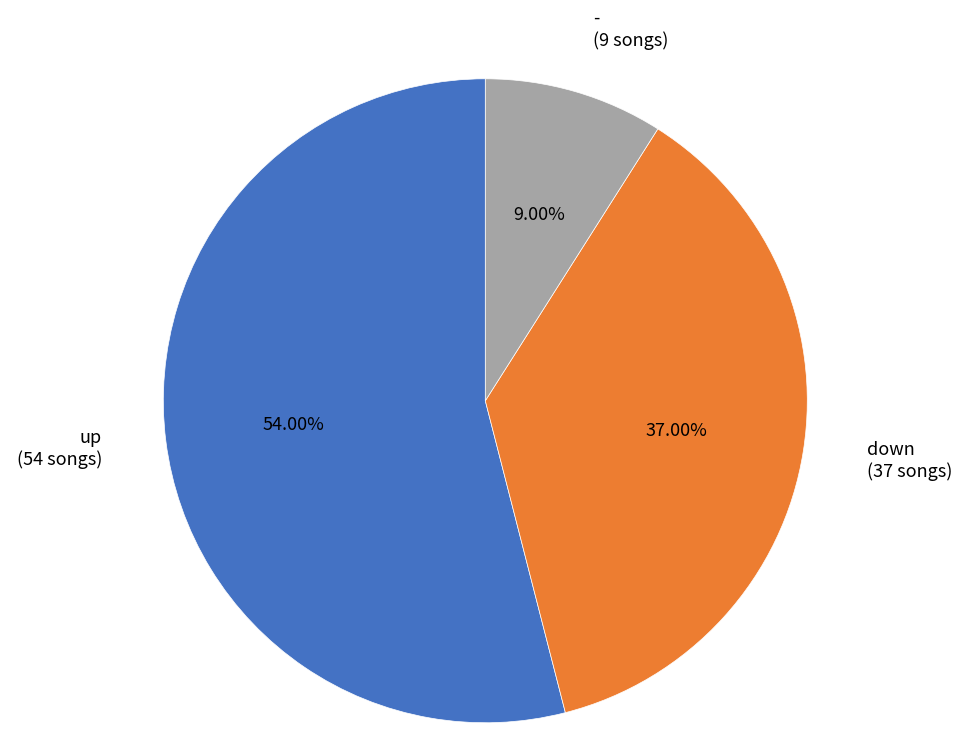

True or false: up accounts for 47% of the total.

False